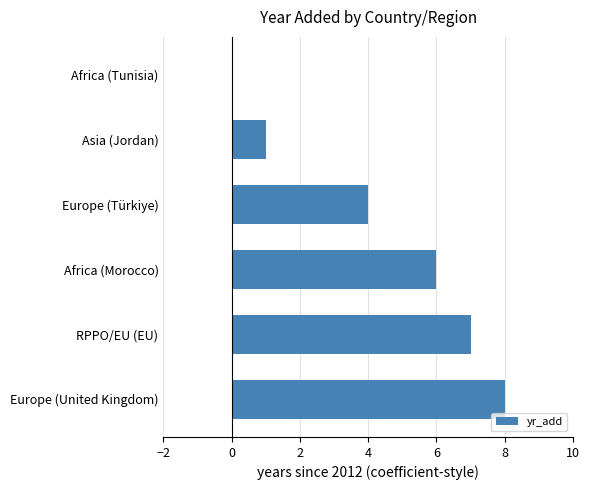

What is the sum of all values?

26